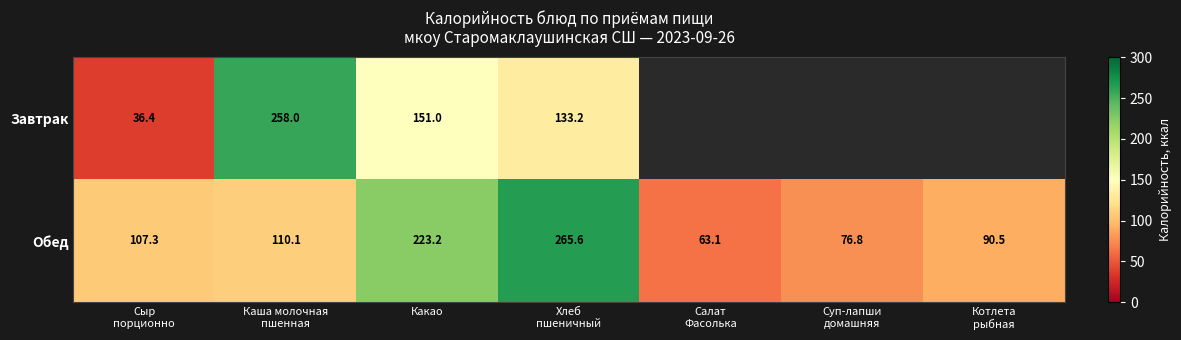

What is the difference between the maximum and minimum values in the Обед series?

202.5